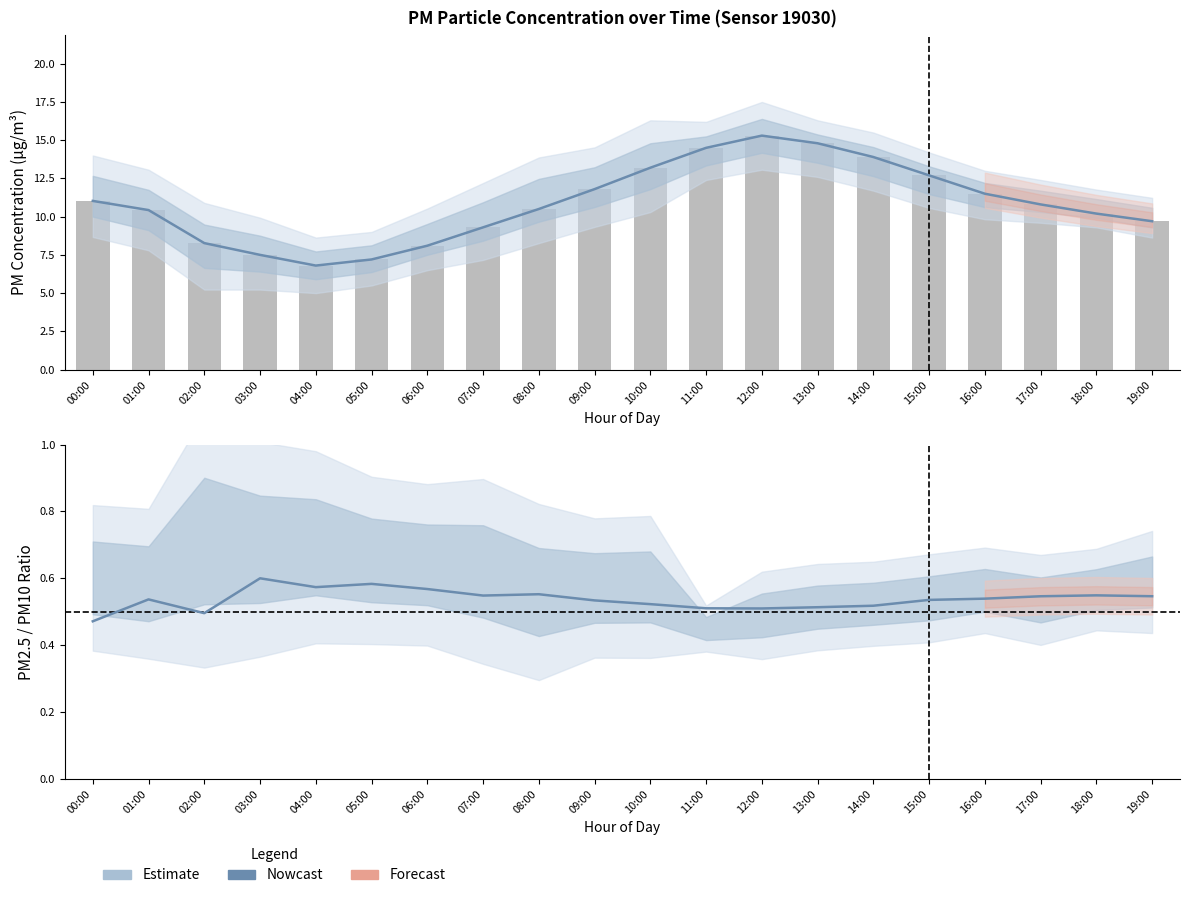

Reading left to right, extract all data points from this chart.

P1 trend: 11.0	10.4	8.3	7.5	6.8	7.2	8.1	9.3	10.5	11.8	13.2	14.5	15.3	14.8	13.9	12.7	11.5	10.8	10.2	9.7
P1 (PM10): 11.0	10.4	8.3	7.5	6.8	7.2	8.1	9.3	10.5	11.8	13.2	14.5	15.3	14.8	13.9	12.7	11.5	10.8	10.2	9.7
P2/P1 ratio: 0.5	0.5	0.5	0.6	0.6	0.6	0.6	0.5	0.6	0.5	0.5	0.5	0.5	0.5	0.5	0.5	0.5	0.5	0.5	0.5